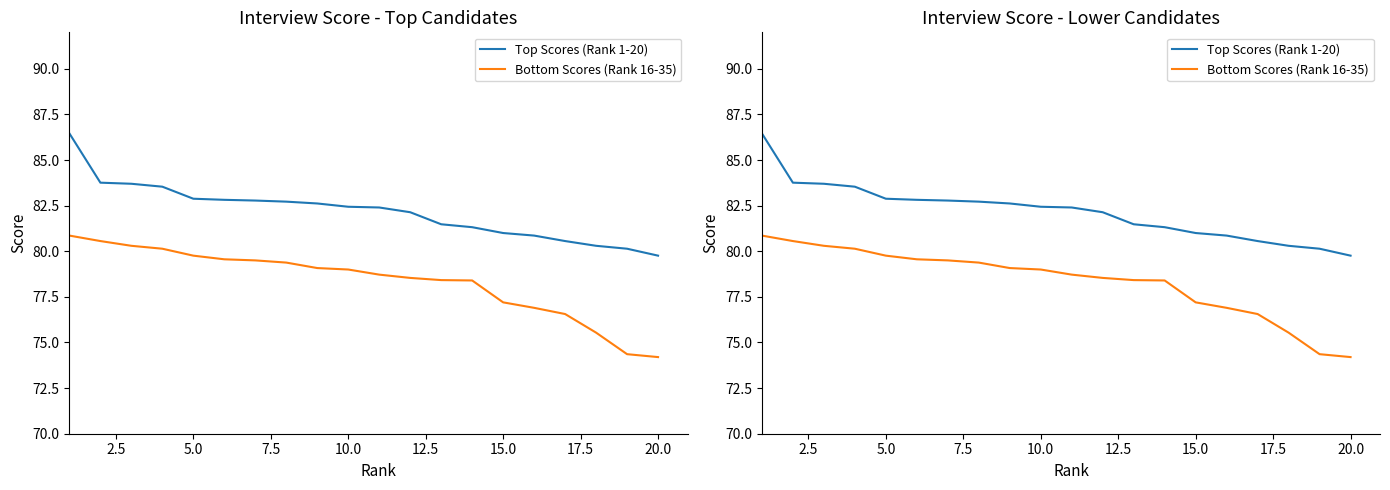

What are all the series names shown in the legend?

Top Scores (Rank 1-20), Bottom Scores (Rank 16-35)